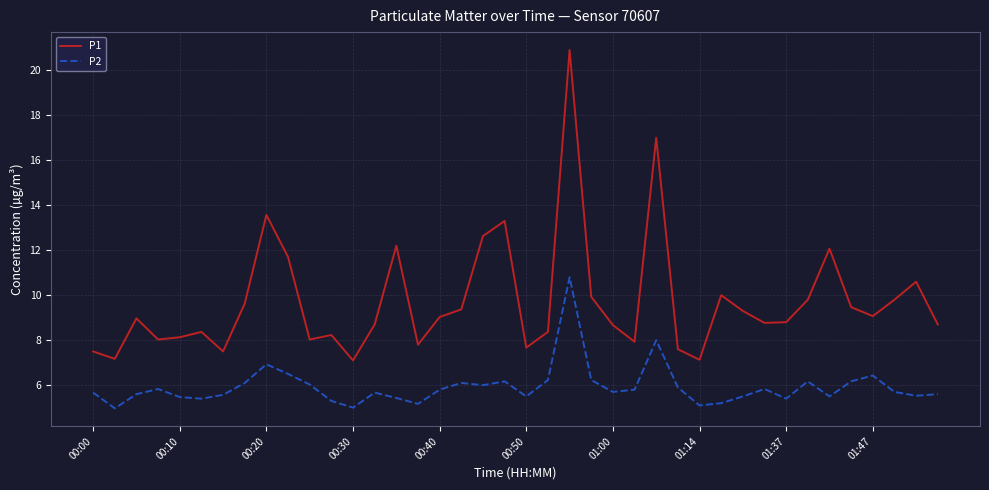

Rank the series by their maximum value, from lowest to highest.

P2, P1